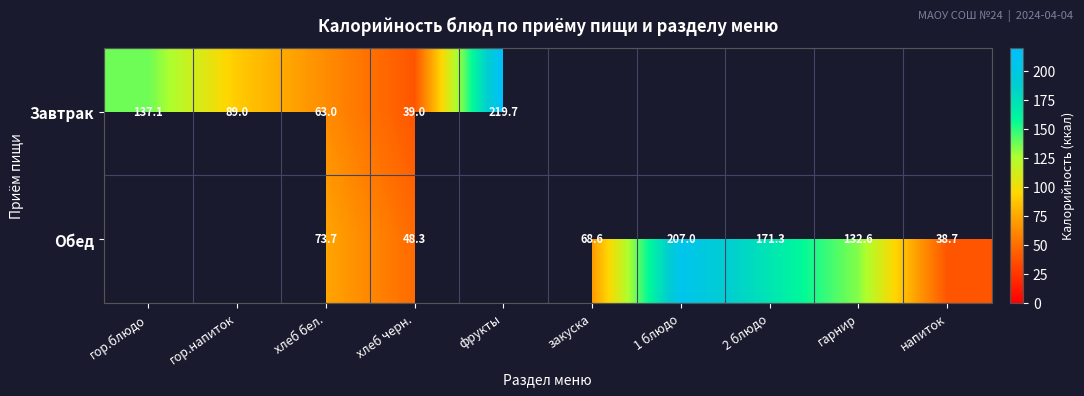

Is the value of Обед at хлеб бел. greater than the value of Завтрак at хлеб черн.?

Yes